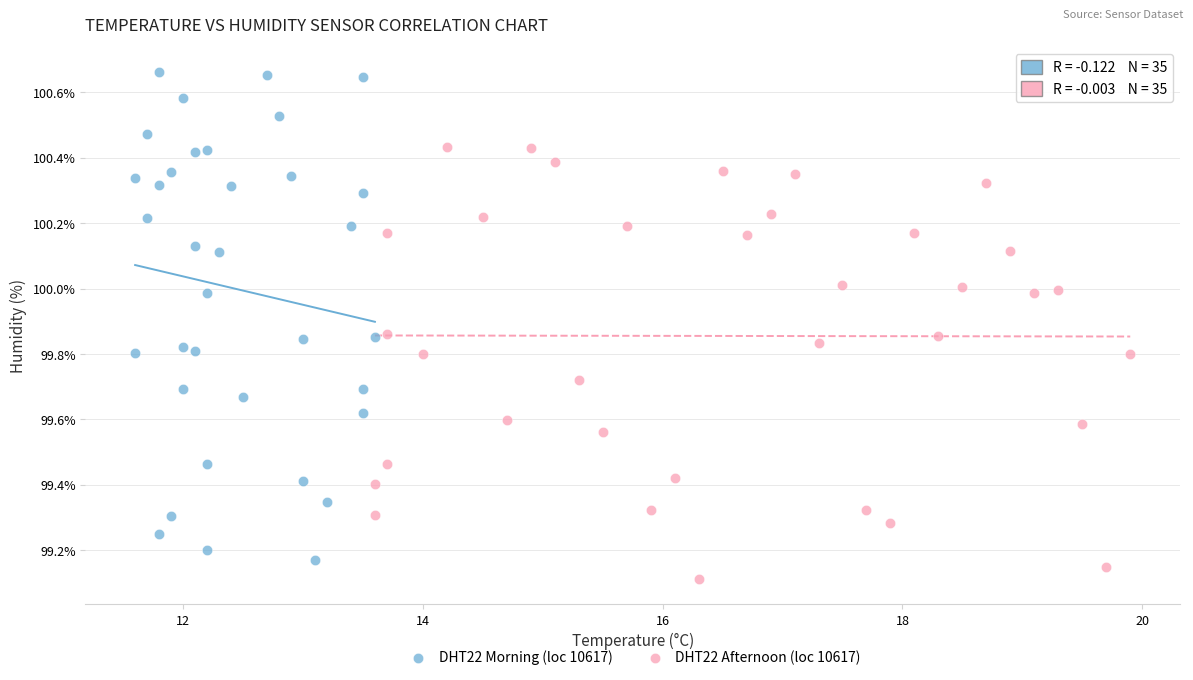

Which series reaches the maximum Y coordinate?

DHT22 Morning (loc 10617)